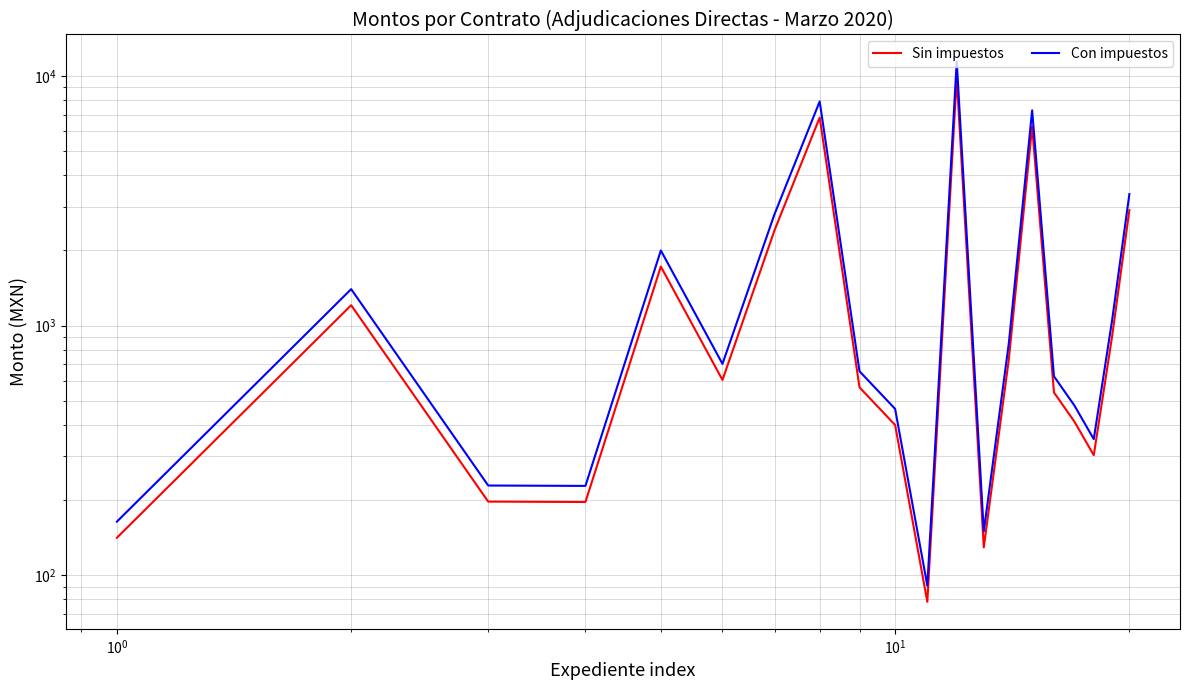

Which series has the widest spread of values?

Con impuestos